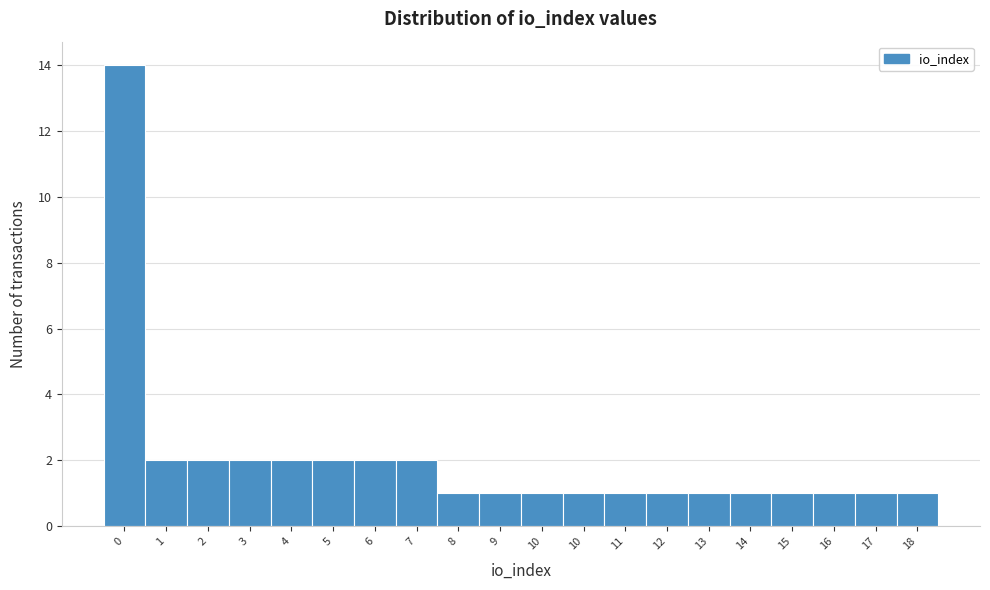

How many categories are shown in the chart?

20